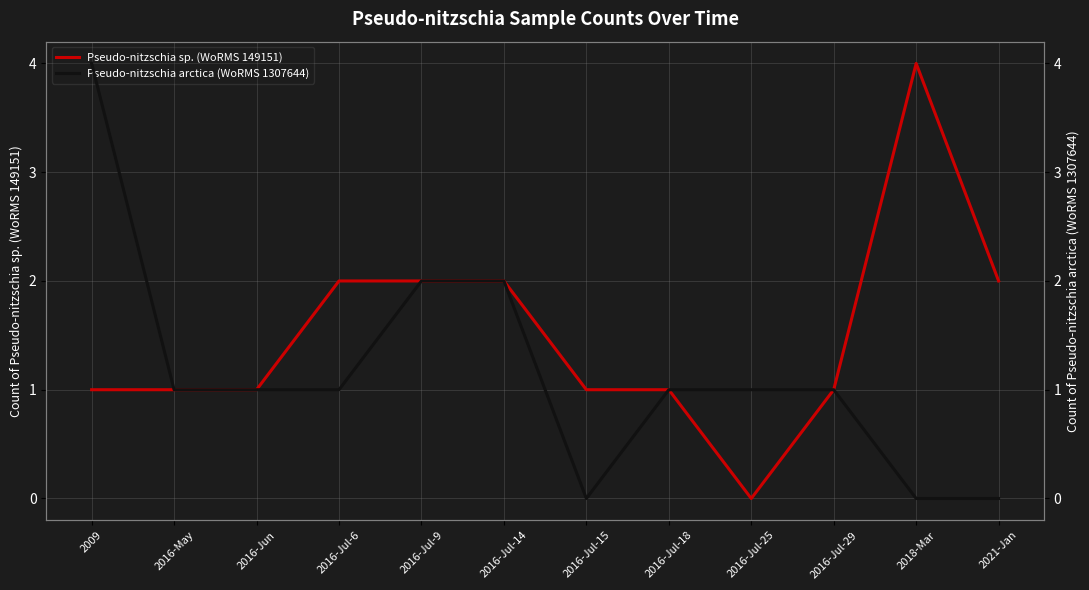

Reading right to left, what are all the values shown in this chart?

Pseudo-nitzschia sp. (WoRMS 149151): 2	4	1	0	1	1	2	2	2	1	1	1
Pseudo-nitzschia arctica (WoRMS 1307644): 0	0	1	1	1	0	2	2	1	1	1	4